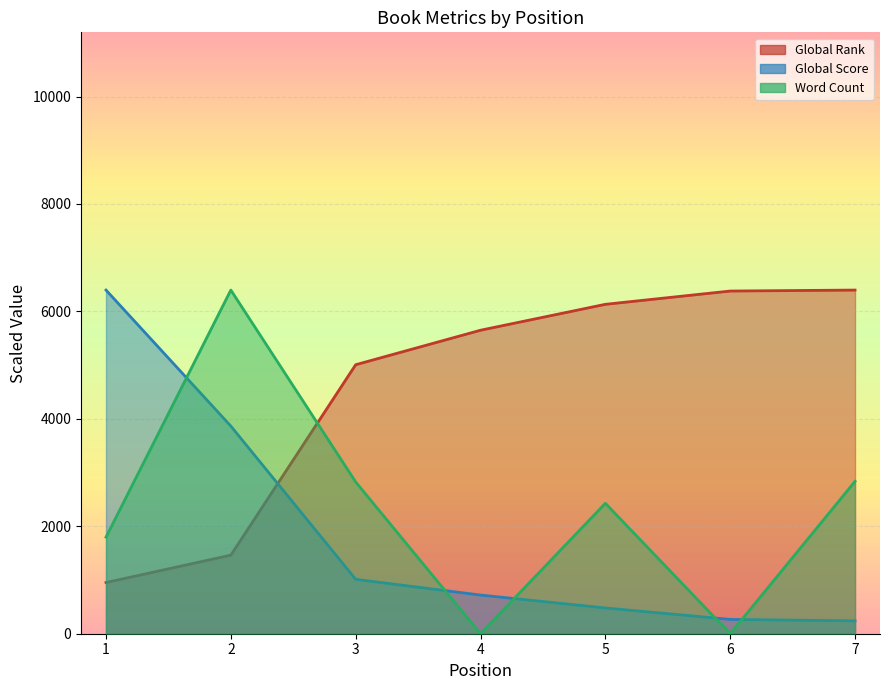

Is the value of Word Count at 1 greater than the value of Global Rank at 3?

No